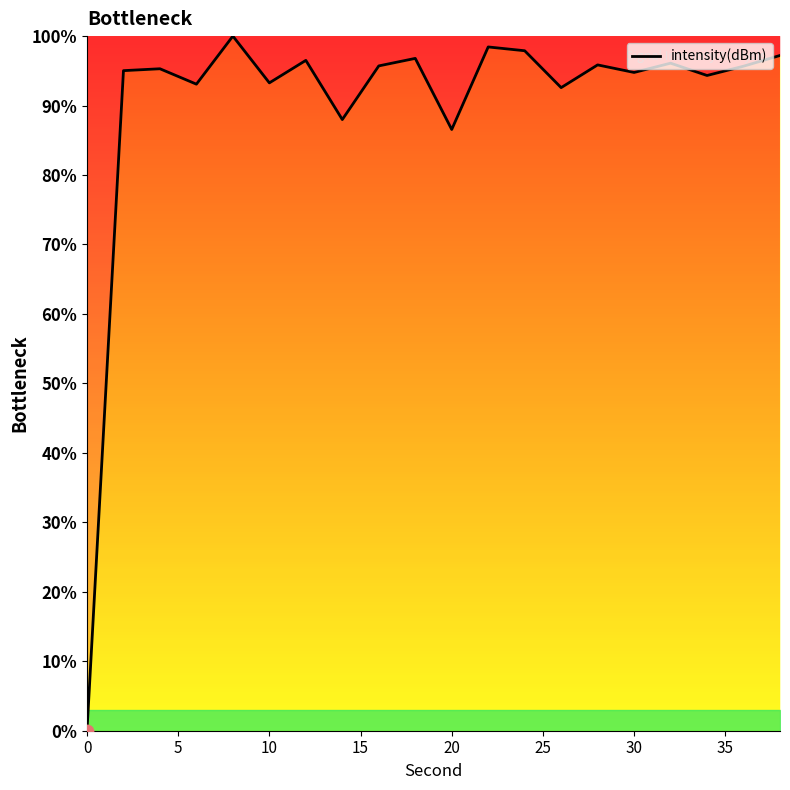

What is the difference between the maximum and minimum values?

100.0